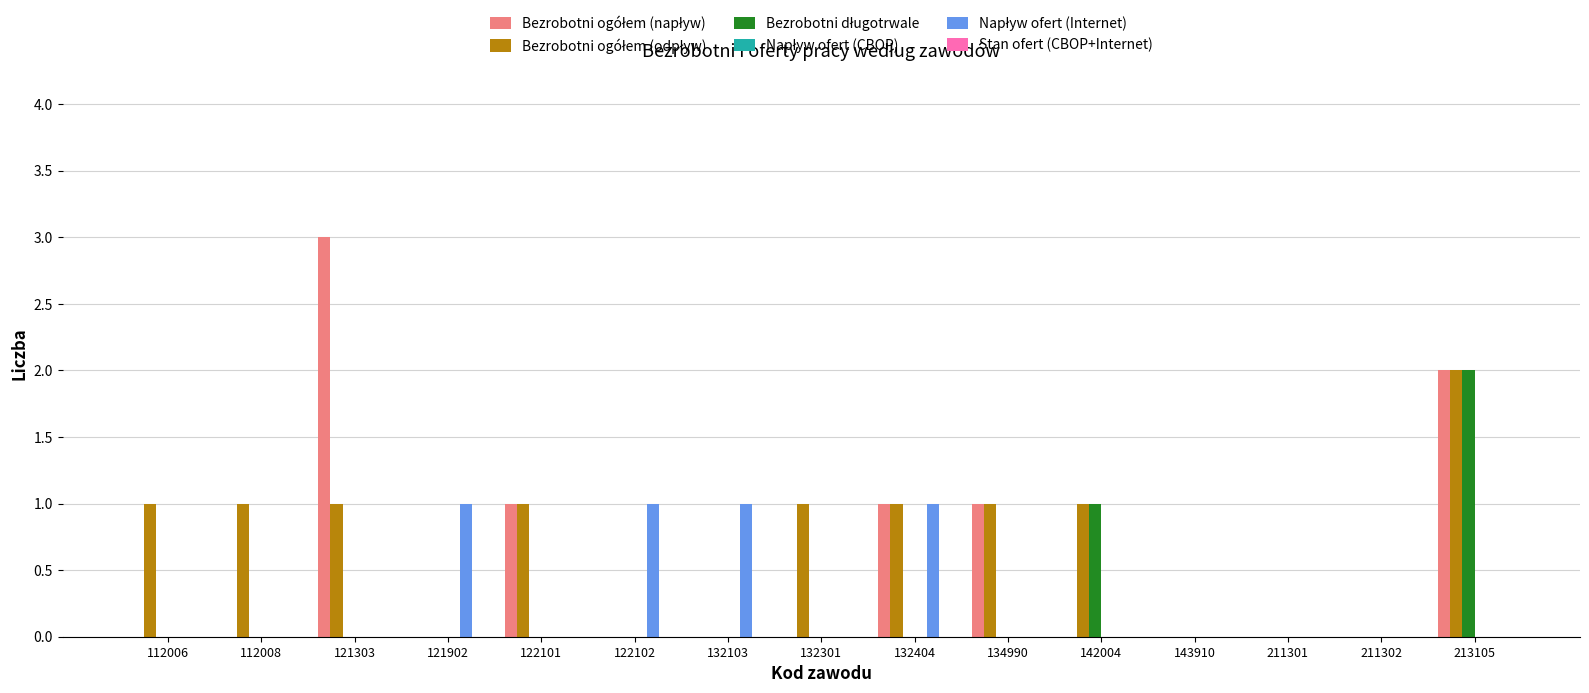

At which category is the sum across all series the highest?

213105